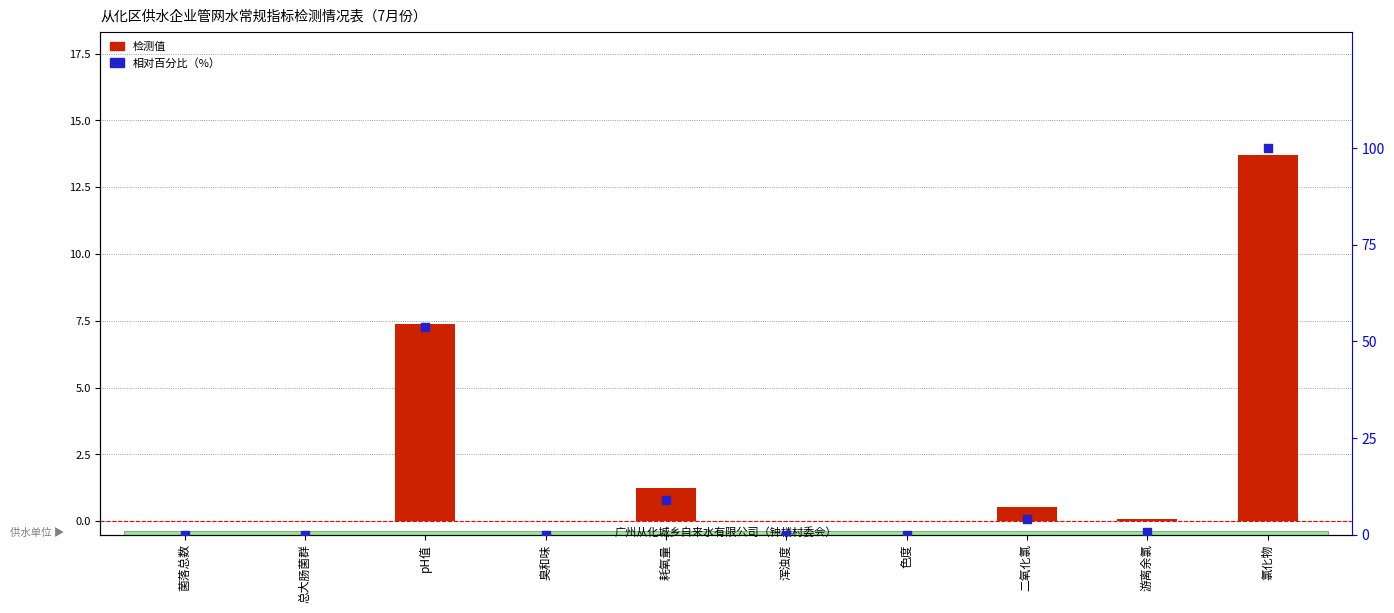

Which series contains the lowest Y value?

检测值